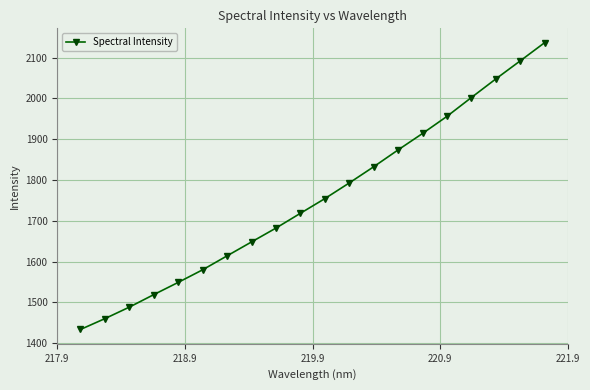

What is the minimum value shown in the chart?

1433.4